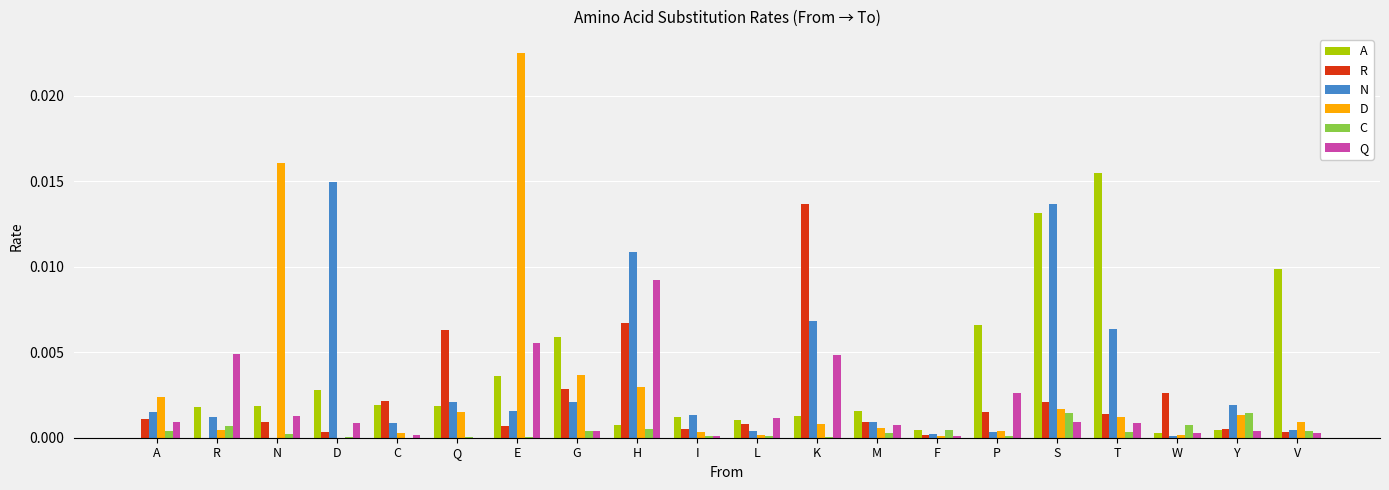

Which label corresponds to the largest value in the chart?

E